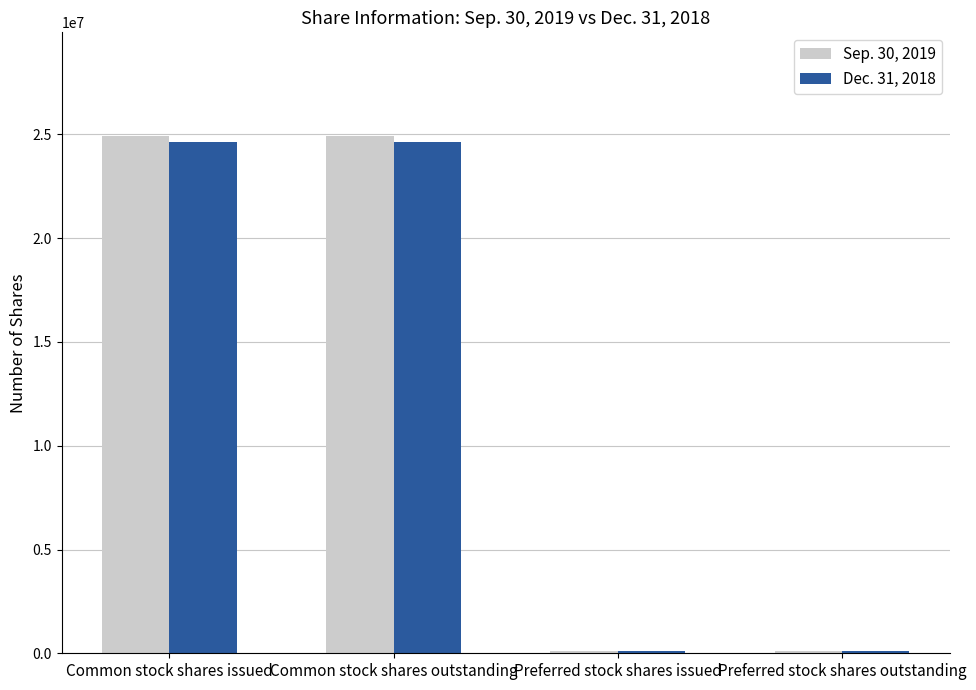

Rank the series at Preferred stock shares issued from lowest to highest value.

Dec. 31, 2018, Sep. 30, 2019